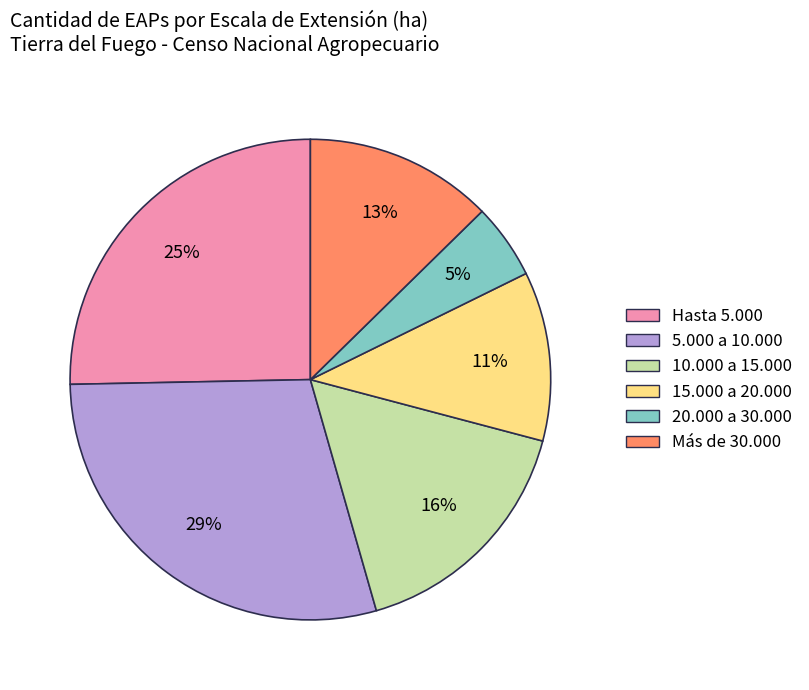

Rank the categories by value from lowest to highest.

20.000 a 30.000, 15.000 a 20.000, Más de 30.000, 10.000 a 15.000, Hasta 5.000, 5.000 a 10.000